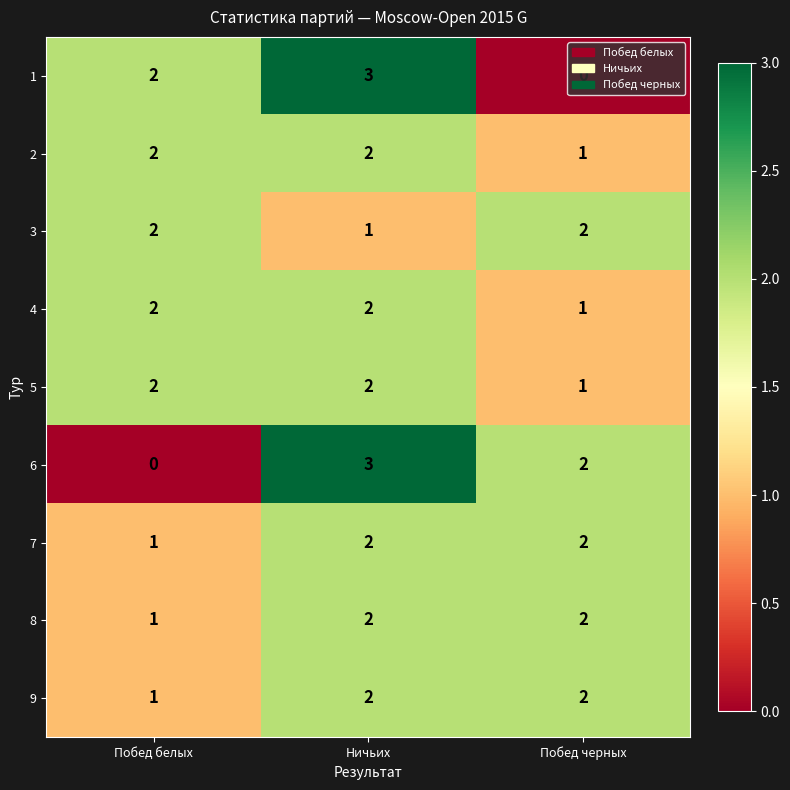

What is the greatest value displayed?

3